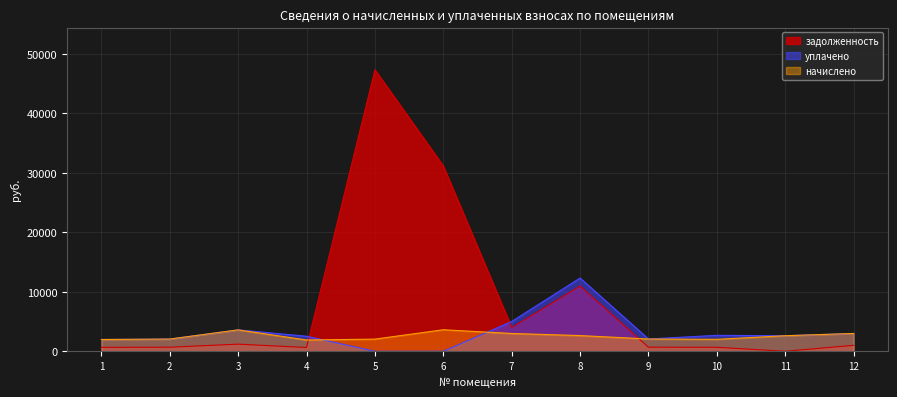

Is the value of начислено at 9 greater than the value of задолженность at 2?

Yes